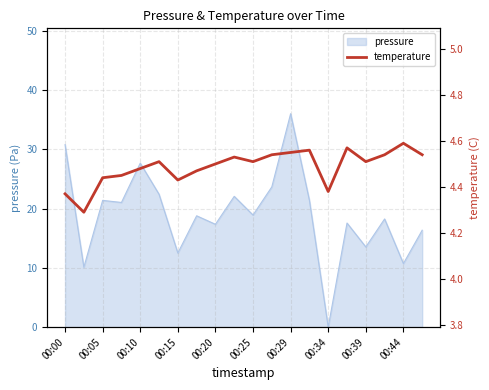

Is it true that pressure equals 30.8 at 00:00?

True